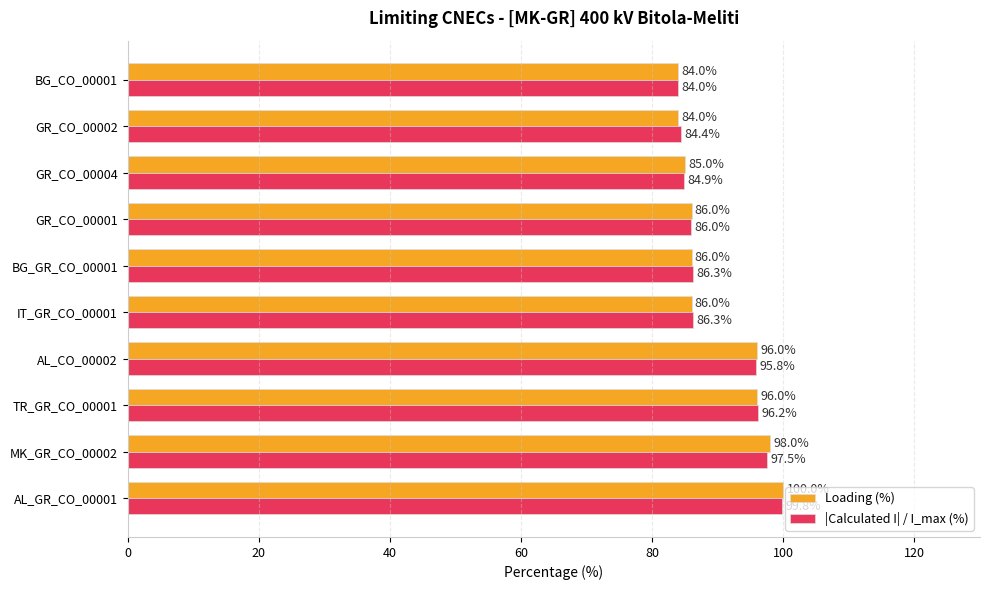

Which series changed the most between MK_GR_CO_00002 and IT_GR_CO_00001?

Loading (%)